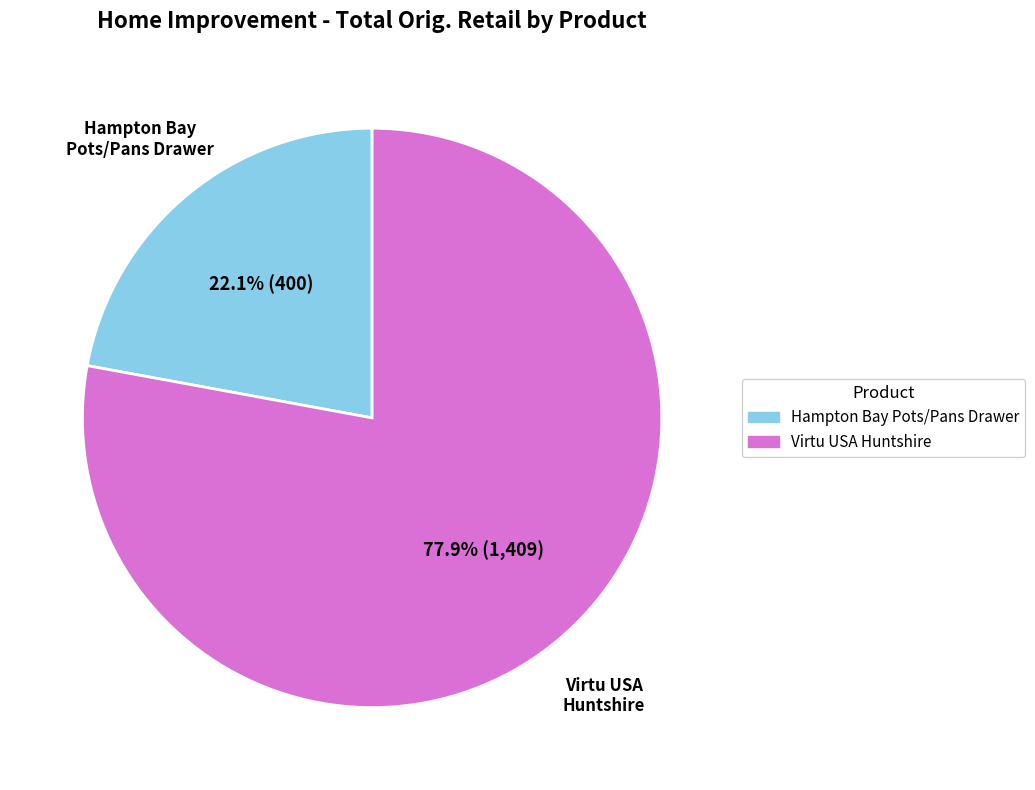

Is Virtu USA Huntshire the majority of the pie?

Yes